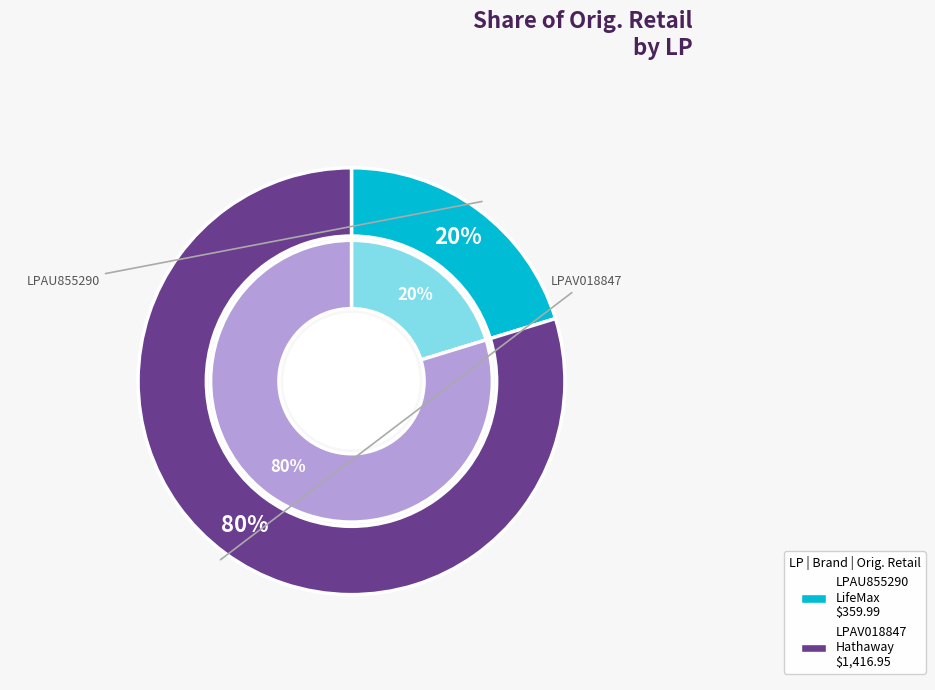

Does any single category account for the majority?

Yes